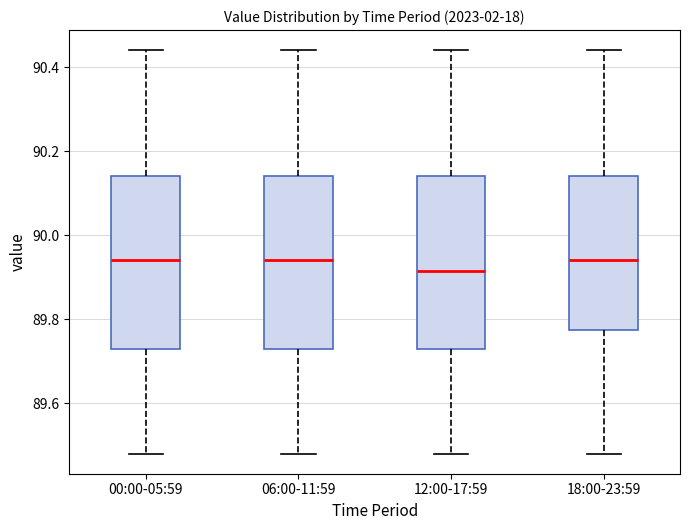

Reading left to right, read every box against the y-axis: the position of its median line, the range the box covers, and the ends of its whiskers. The values are not printed on the chart, so give them approximately, as read against the axis.

00:00-05:59: median 89.94, box 89.74 to 90.14, whiskers 89.48 to 90.44
06:00-11:59: median 89.94, box 89.74 to 90.14, whiskers 89.48 to 90.44
12:00-17:59: median 89.92, box 89.74 to 90.14, whiskers 89.48 to 90.44
18:00-23:59: median 89.94, box 89.78 to 90.14, whiskers 89.48 to 90.44